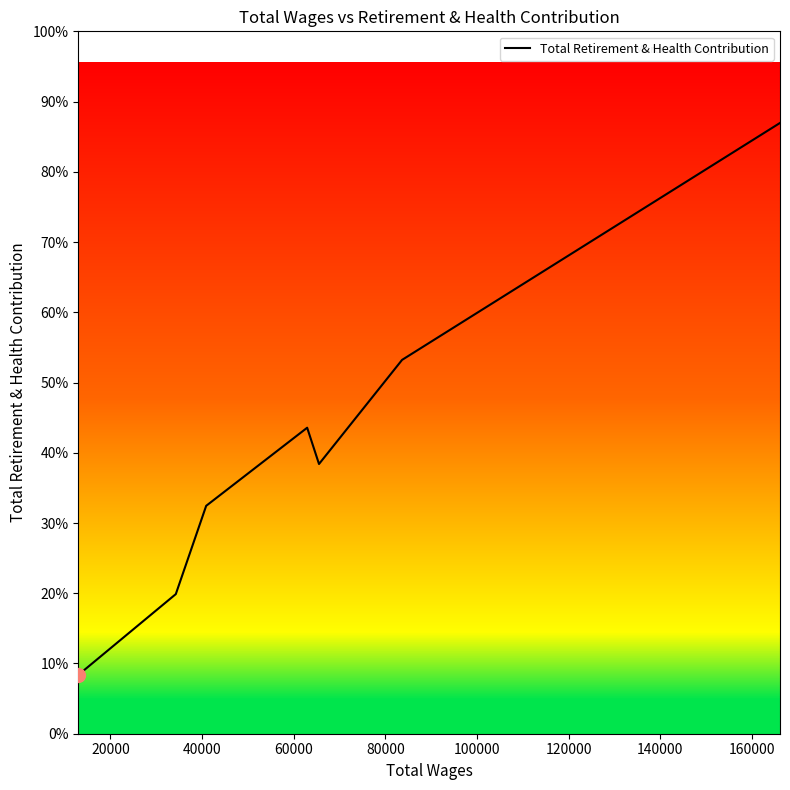

What is the sum of all values?

293561